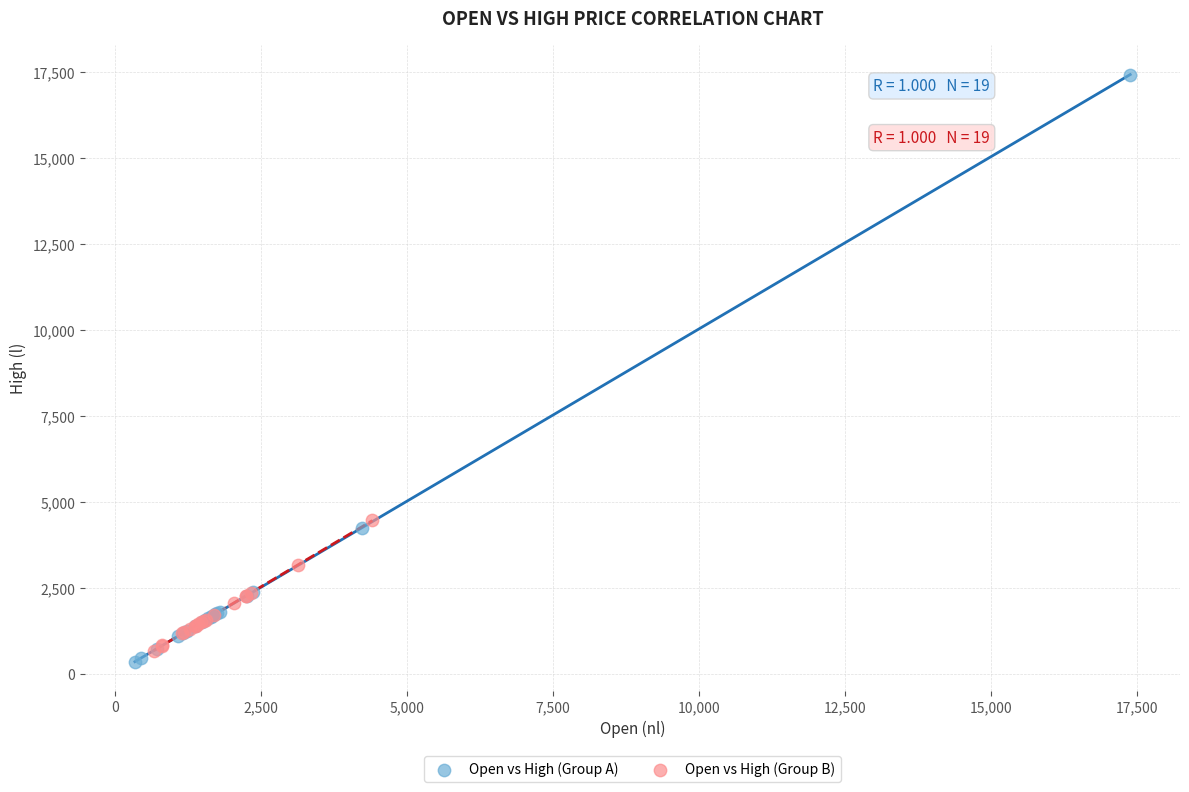

Which series has the widest spread of Y values?

Open vs High (Group A)